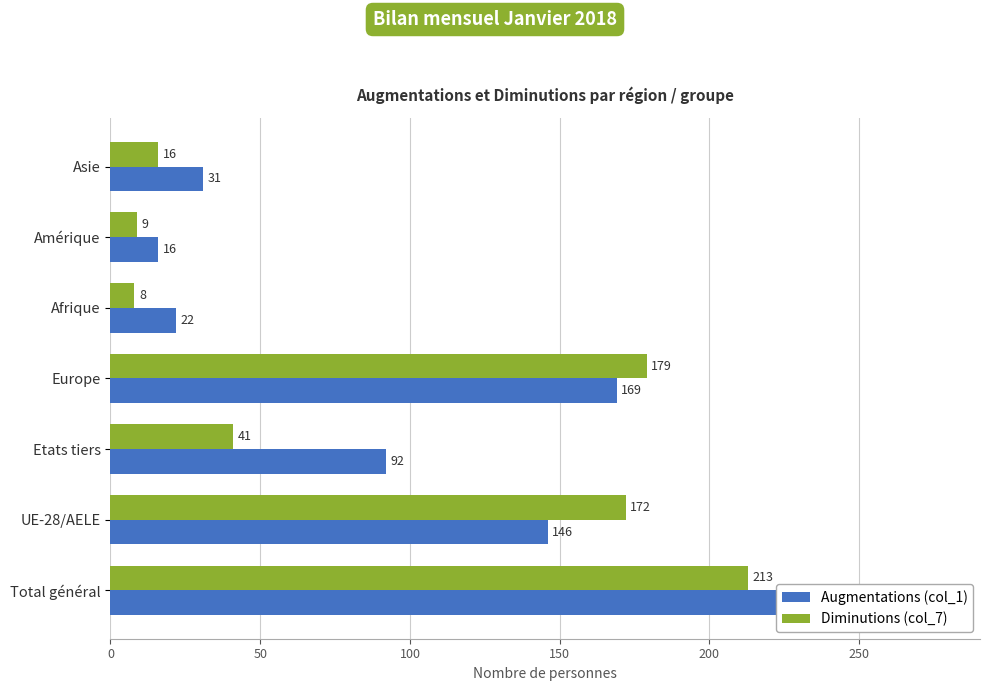

At Amérique, list the series in order from smallest to largest.

Diminutions (col_7), Augmentations (col_1)